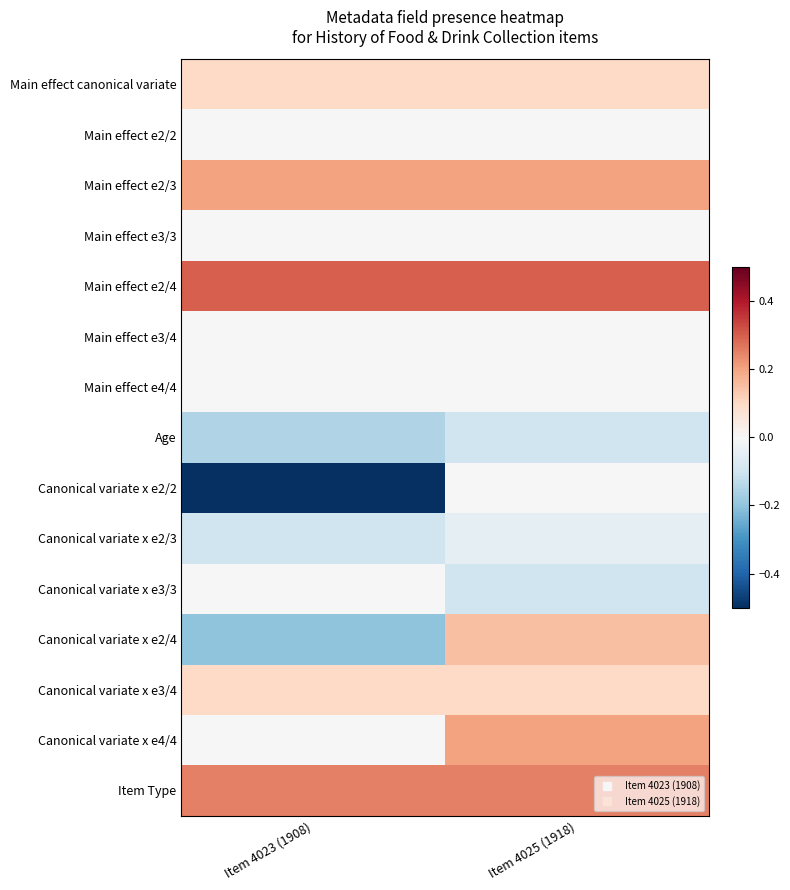

At which category is the sum across all series the highest?

Item 4025 (1918)